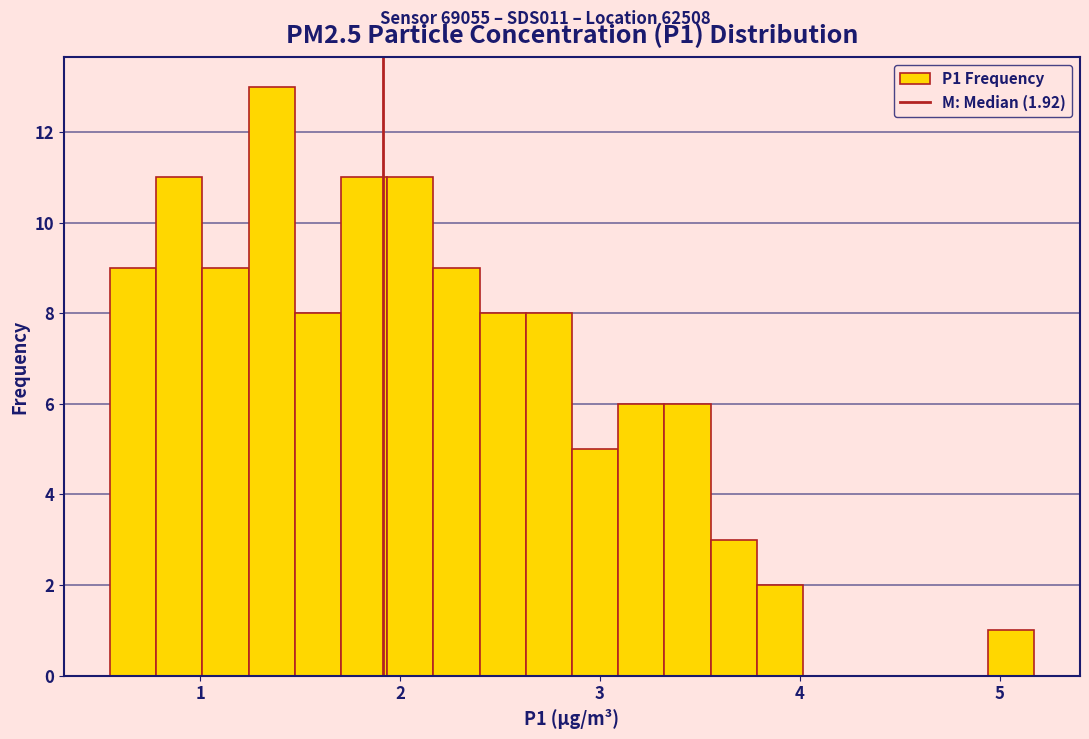

Around what value on the x-axis is the tallest bar? Give the approximate position of its centre, as read against the axis.

1.4